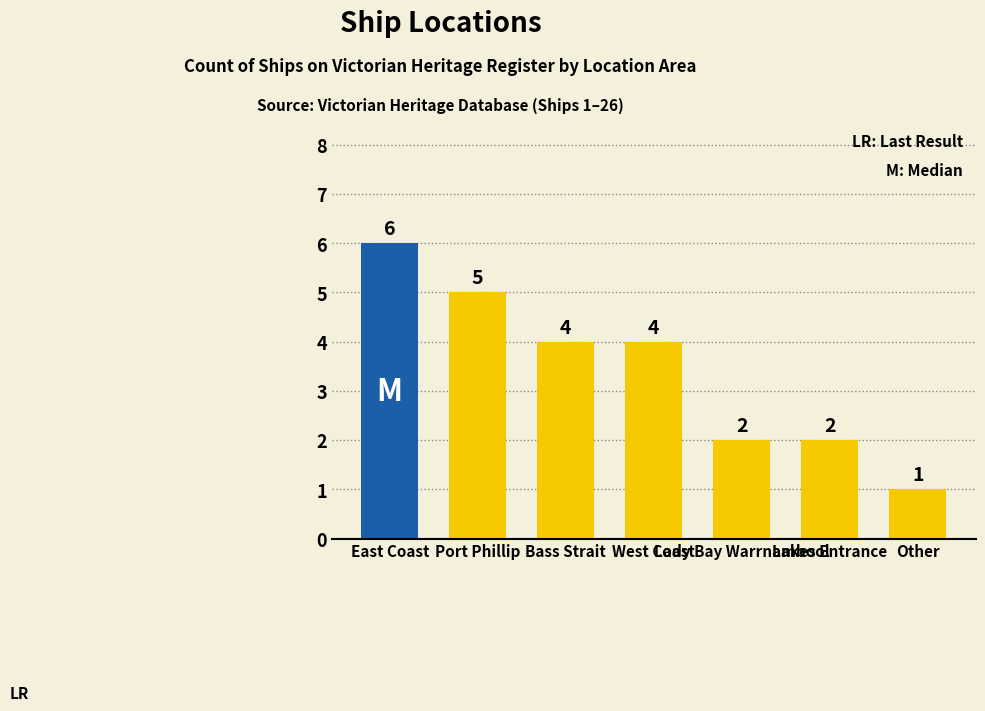

What is the change in value from West Coast to Lakes Entrance?

-2